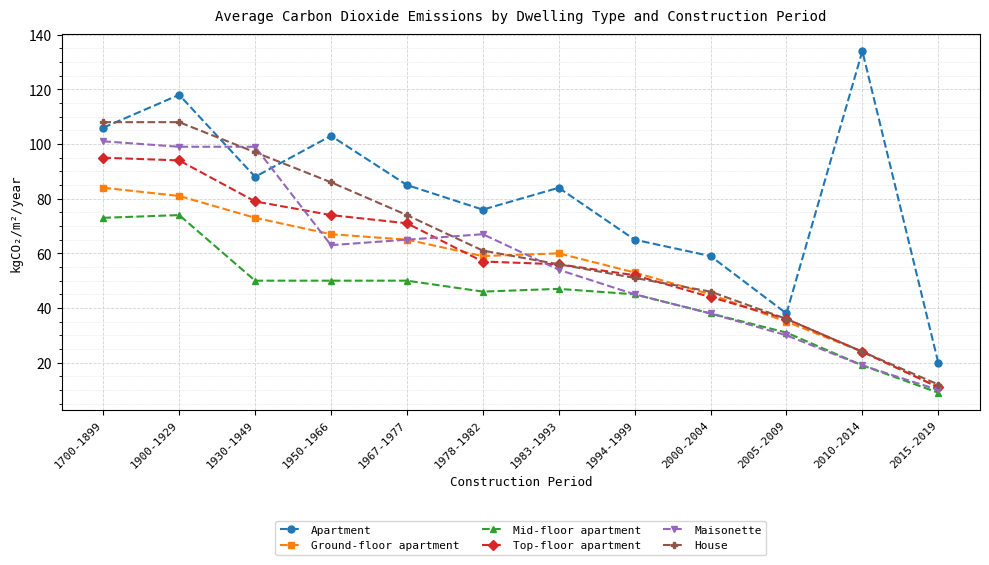

List the series in order of their peak value, highest first.

Apartment, House, Maisonette, Top-floor apartment, Ground-floor apartment, Mid-floor apartment